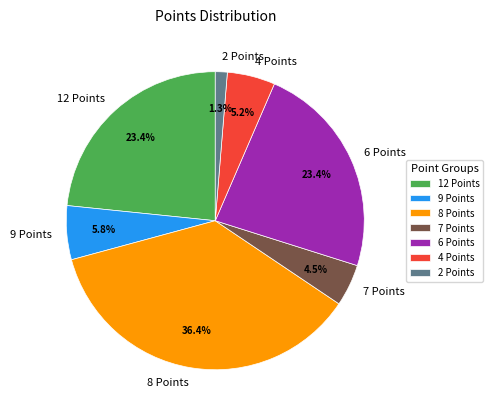

Which category has the biggest portion of the pie?

8 Points